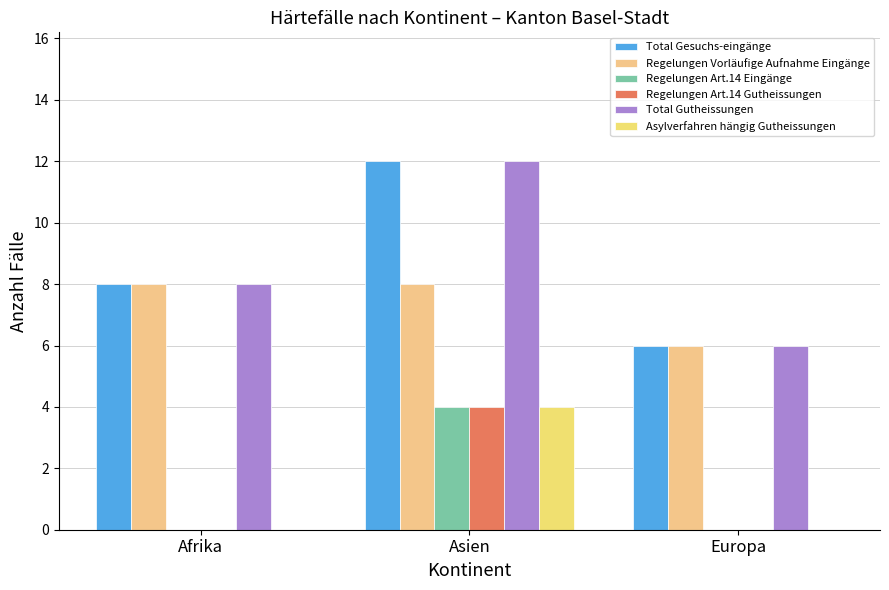

What is the difference between the maximum and minimum values in the Regelungen Art.14 Gutheissungen series?

4